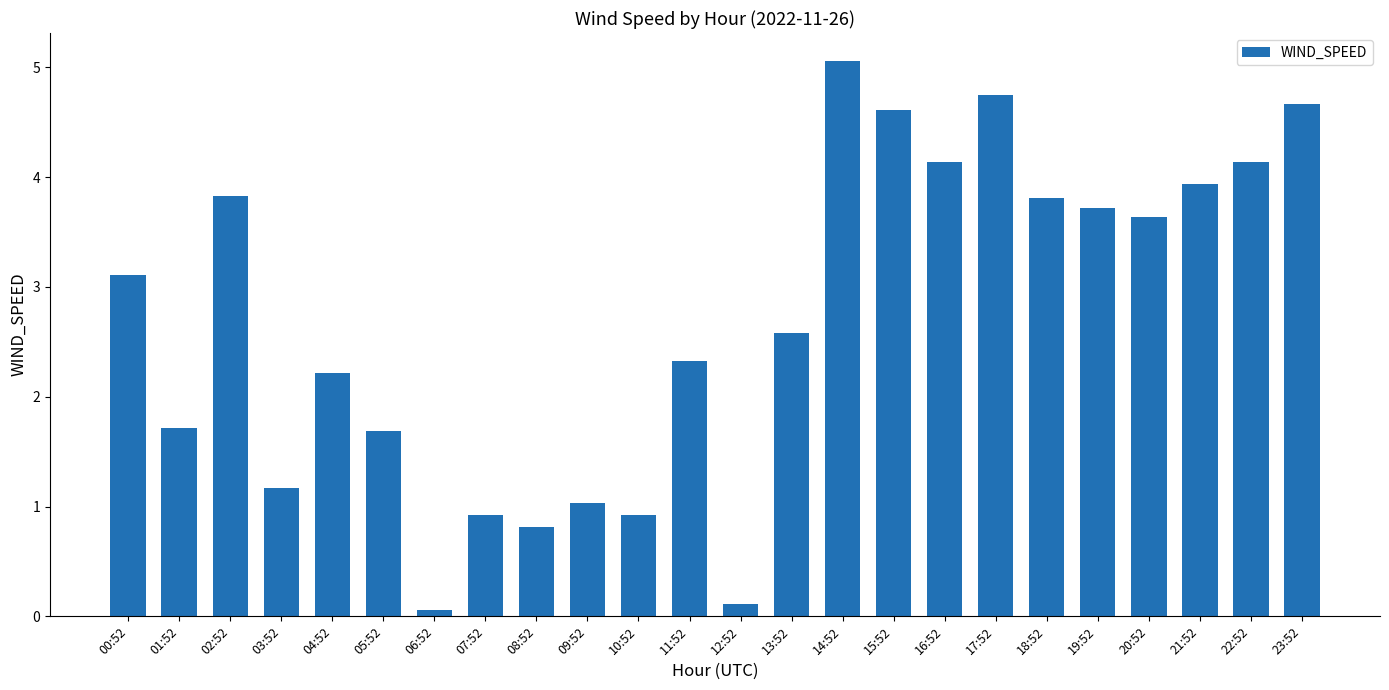

Between 06:52 and 09:52, which is larger?

09:52